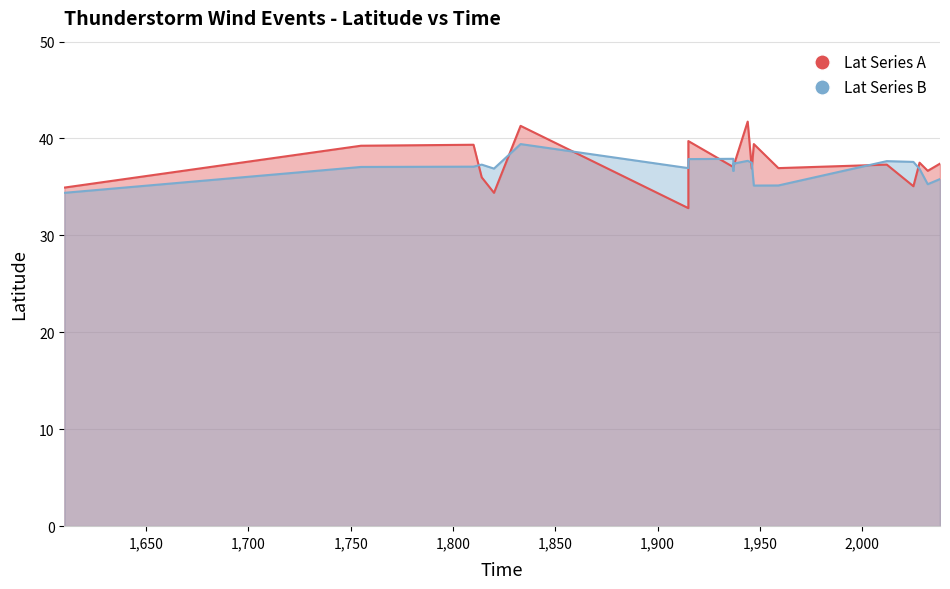

True or false: Lat Series B has a value of 21.2 at 15.

False